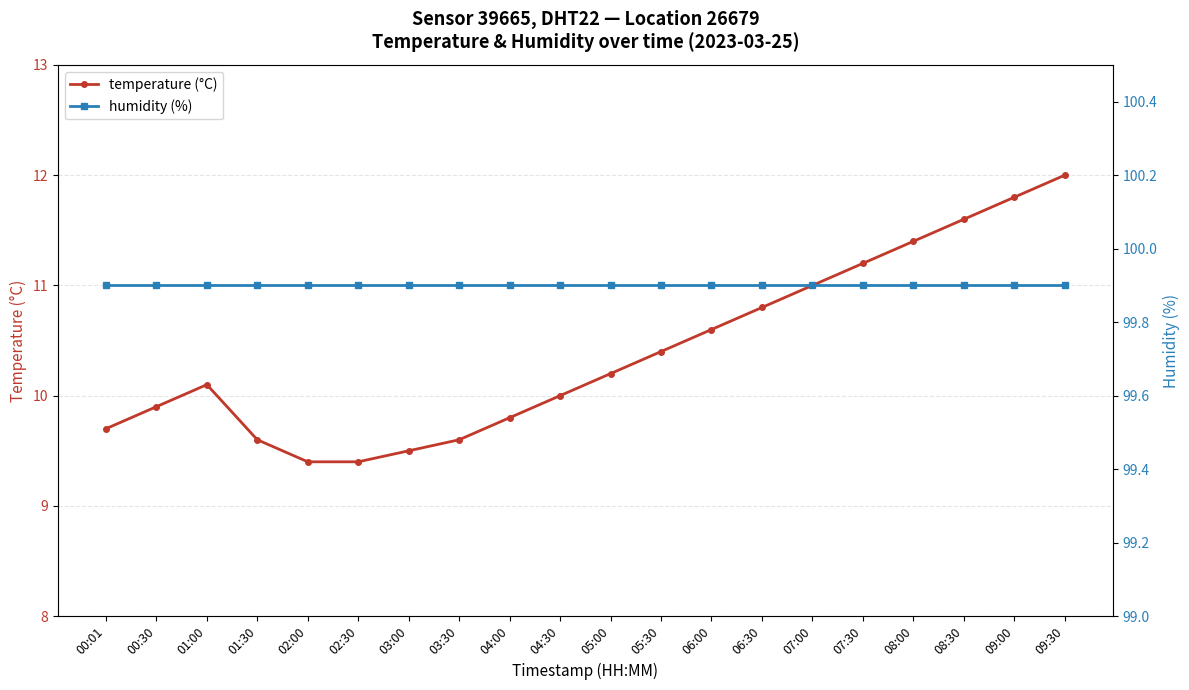

True or false: temperature (°C) and humidity (%) intersect in this chart.

False